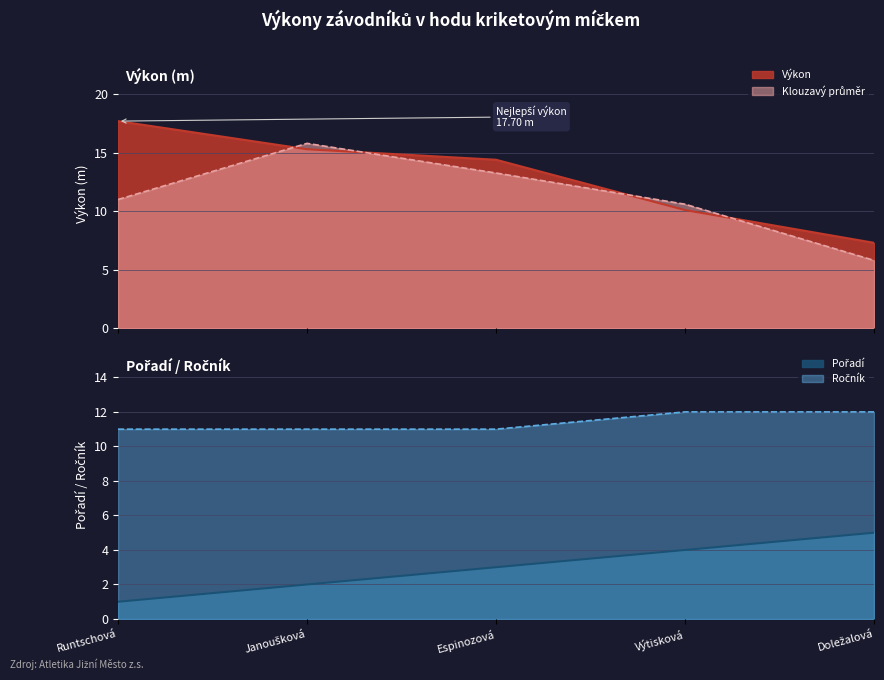

Where is Pořadí nearest to the value 3?

Espinozová